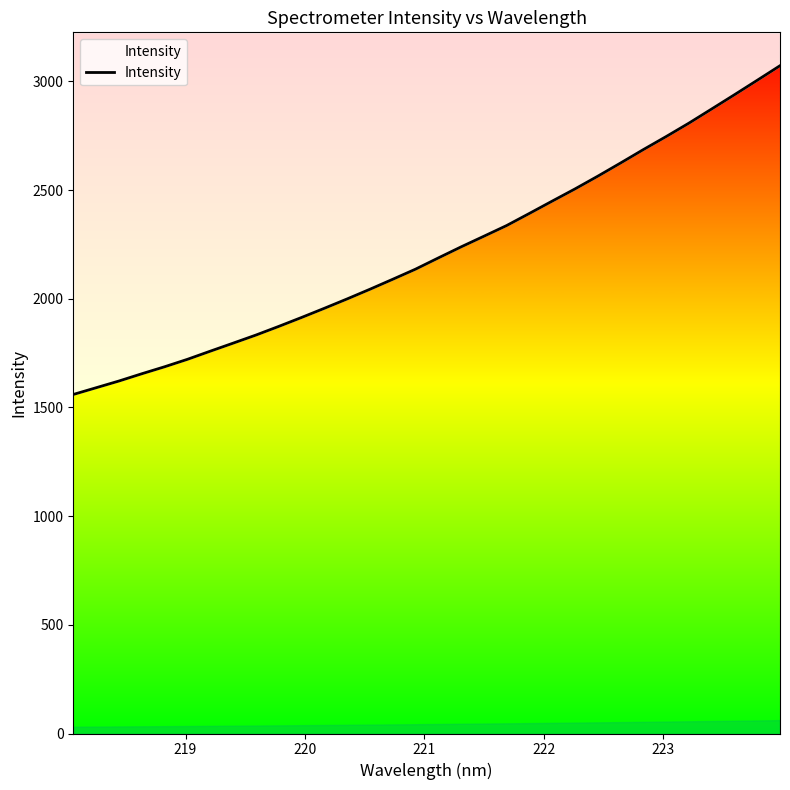

How many series are shown in this chart?

1